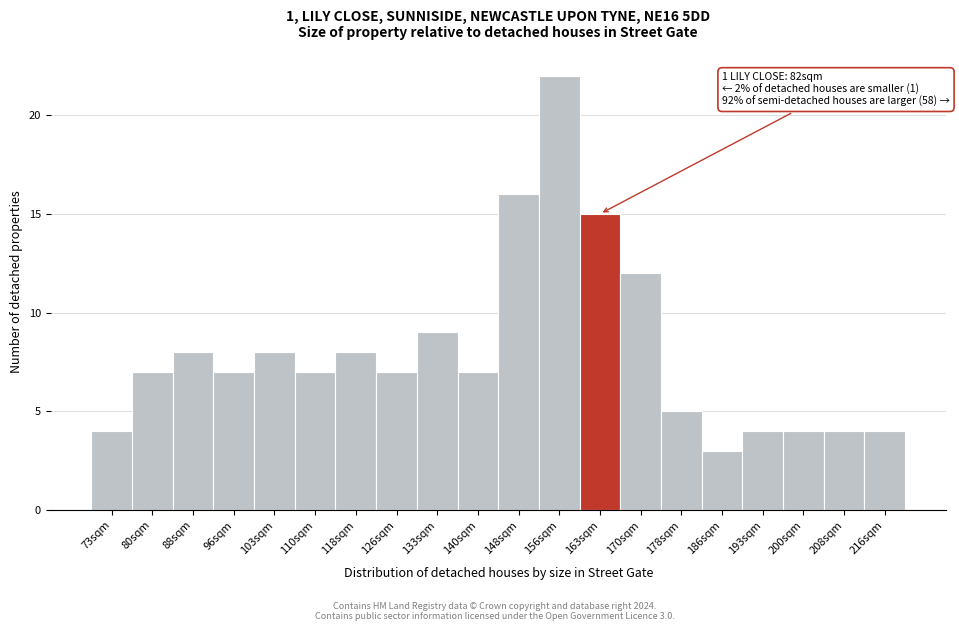

Reading left to right, what are all the values shown in this chart?

73sqm=4	80sqm=7	88sqm=8	96sqm=7	103sqm=8	110sqm=7	118sqm=8	126sqm=7	133sqm=9	140sqm=7	148sqm=16	156sqm=22	163sqm=15	170sqm=12	178sqm=5	186sqm=3	193sqm=4	200sqm=4	208sqm=4	216sqm=4